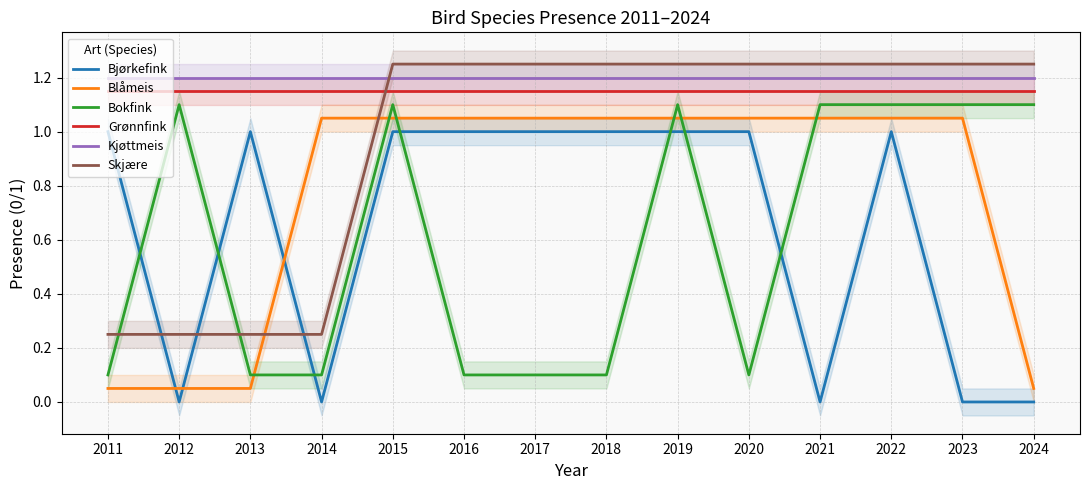

Is this an area chart (filled region under the line)?

No